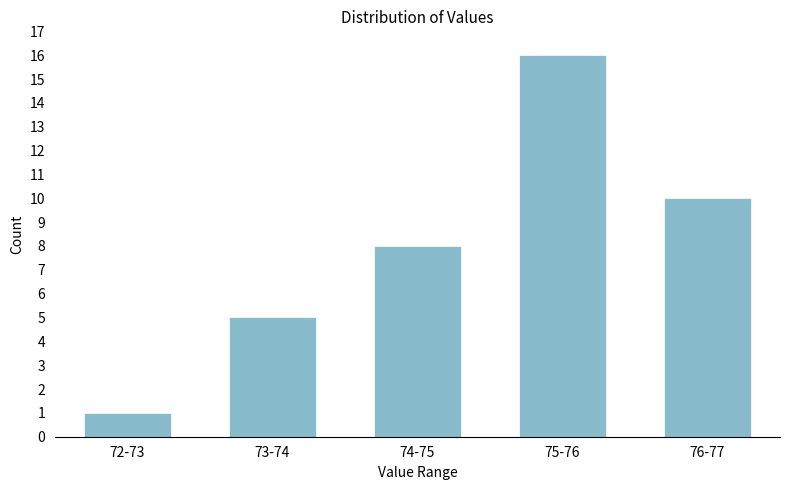

Reading left to right, what are all the values shown in this chart?

72-73=1	73-74=5	74-75=8	75-76=16	76-77=10